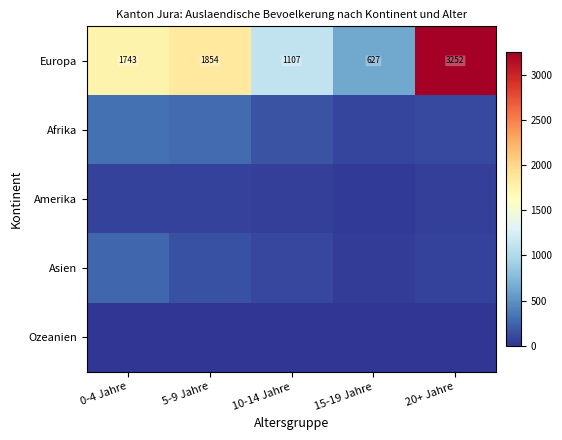

Is it true that Europa equals 3252 at 20+ Jahre?

True